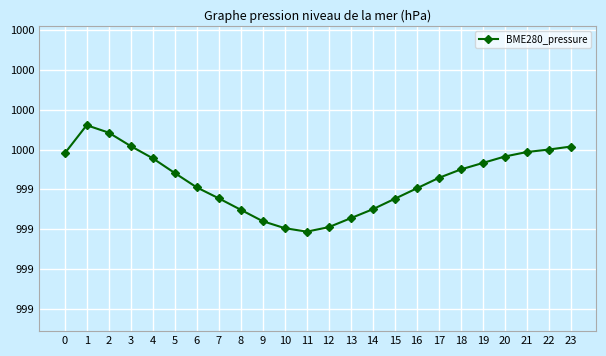

What is the value of the 19th point from the left?

999.5